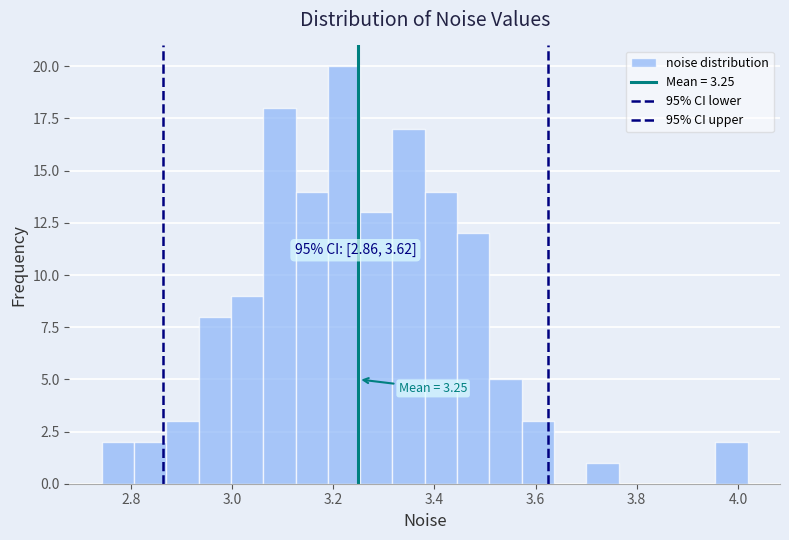

Read against the x-axis, roughly where is the centre of the tallest bar?

3.22